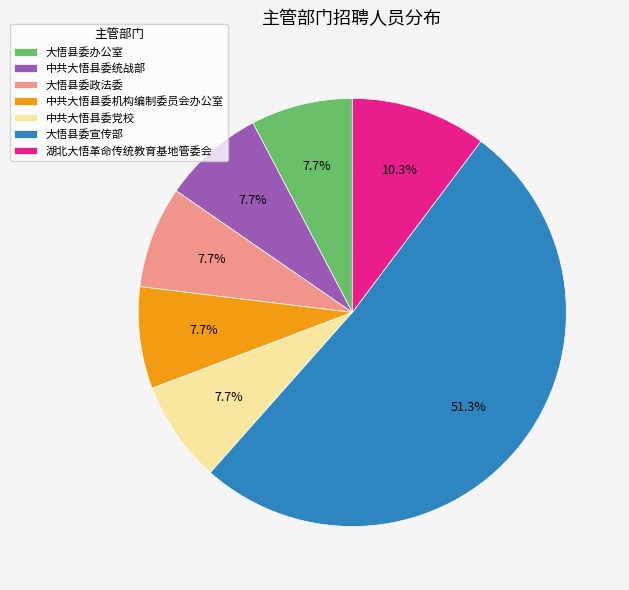

Approximately how many times larger is the value at 大悟县委宣传部 compared to 中共大悟县委机构编制委员会办公室?

6.7